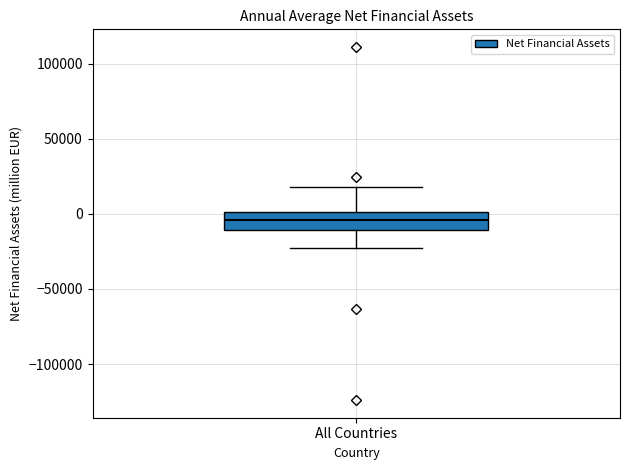

Read this box plot against the y-axis: the position of the median line, the range covered by the box, and the ends of both whiskers. The values are not printed on the chart, so give them approximately, as read against the axis.

median -5000, box -10000 to 0, whiskers -20000 to 20000